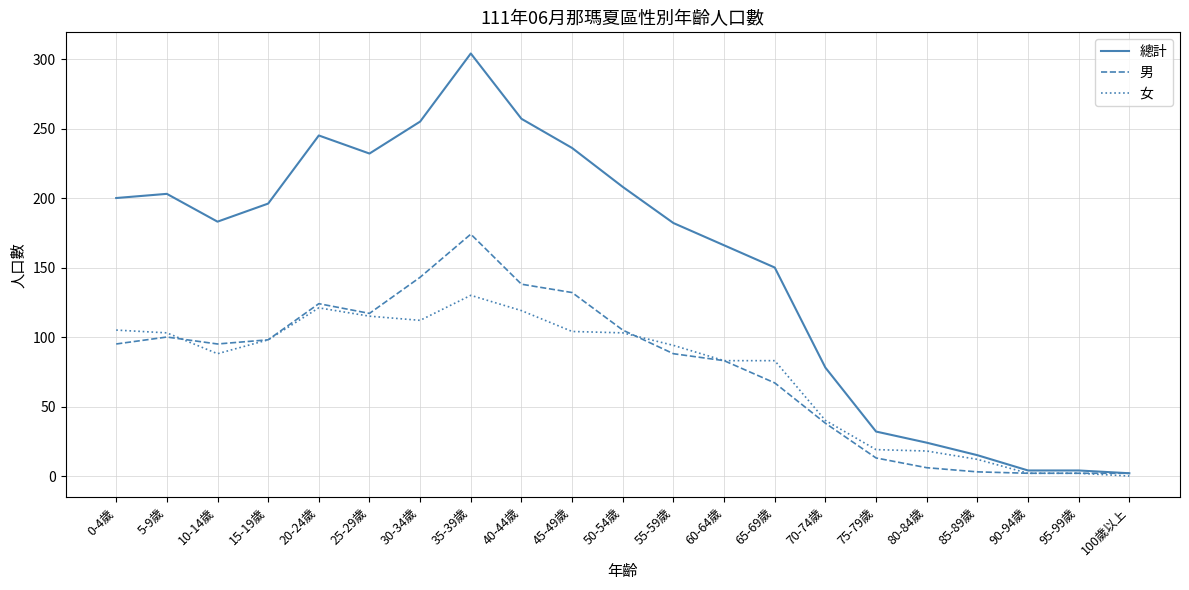

What is the spread (max minus min) of values at 15-19歲?

98